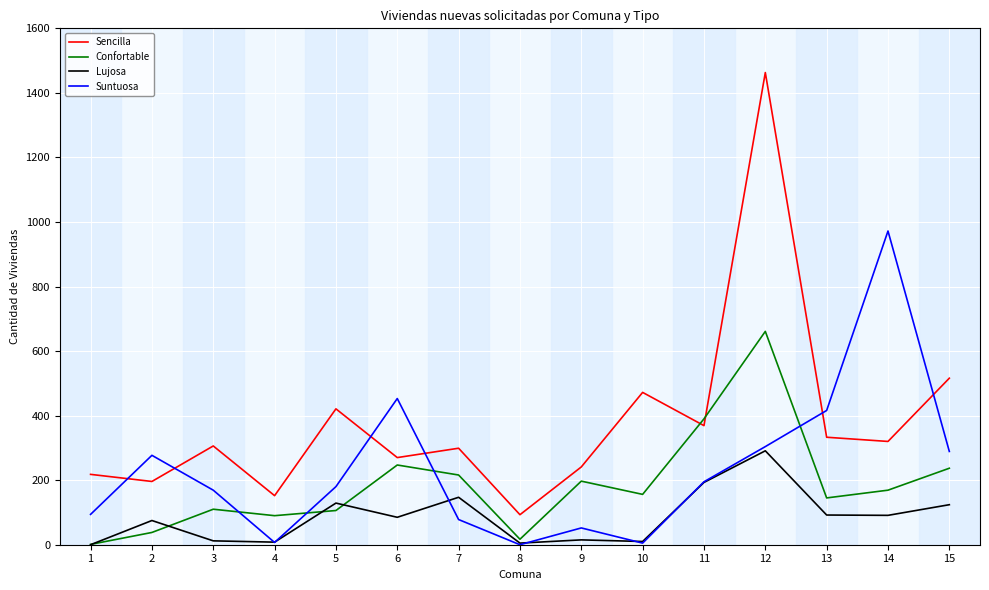

After their last crossing, which series has the higher values: Confortable or Sencilla?

Sencilla